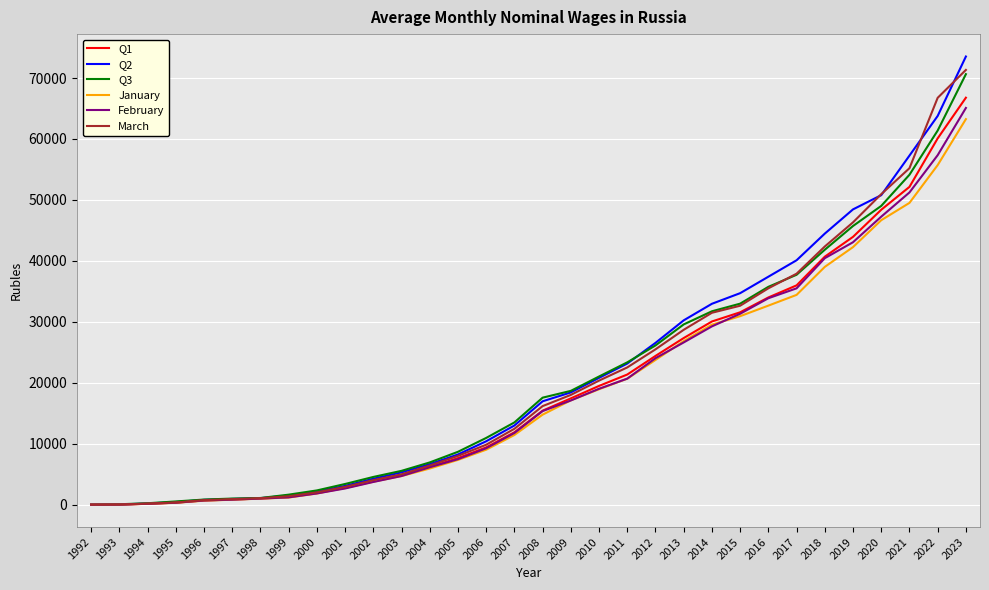

The Q1 series shows 2781.0 at 2001. True or false?

True